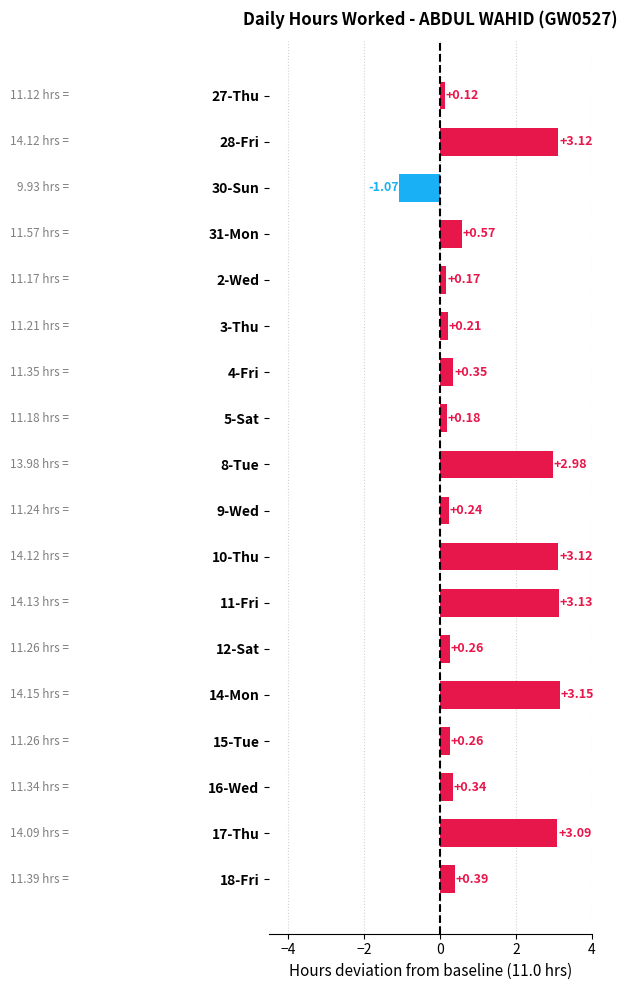

What is the sum of the values at 3-Thu and 12-Sat?

0.5